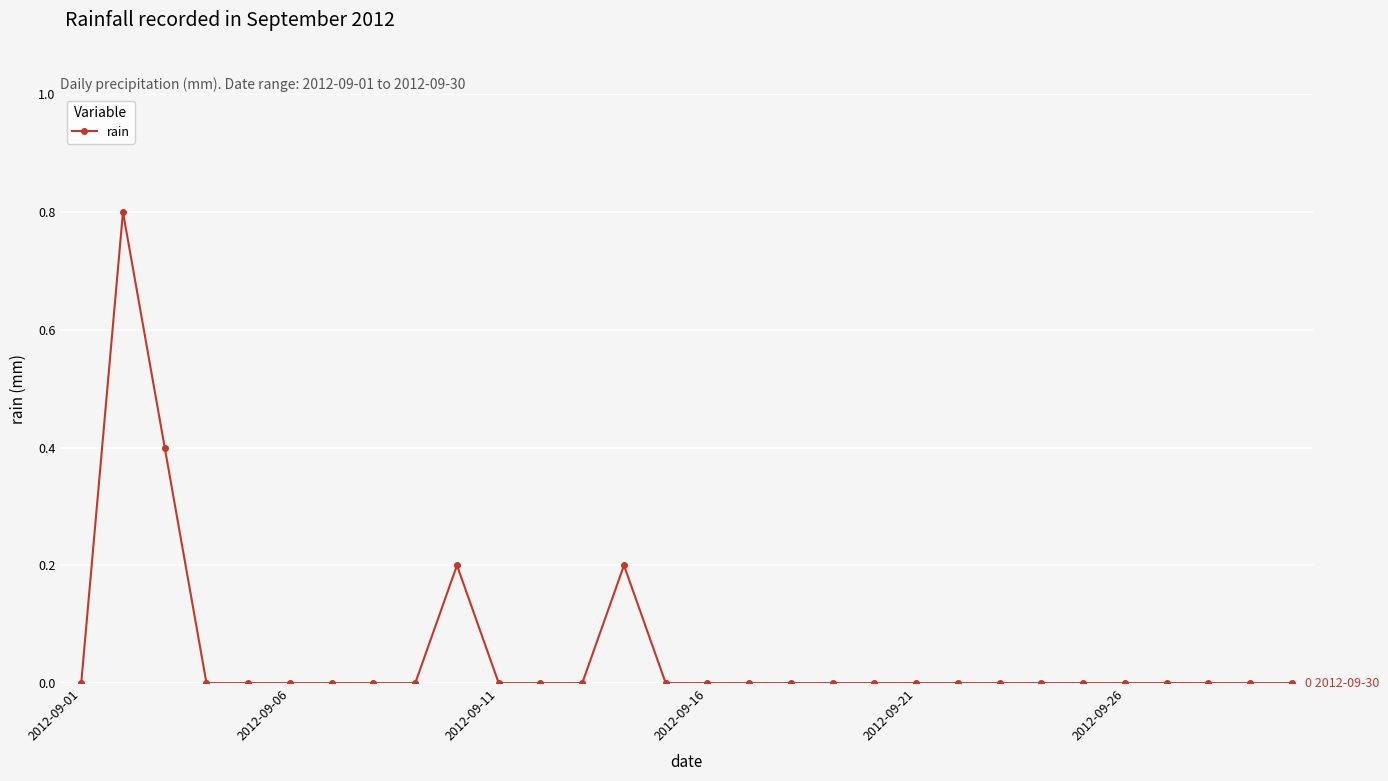

What is the maximum value shown in the chart?

0.8